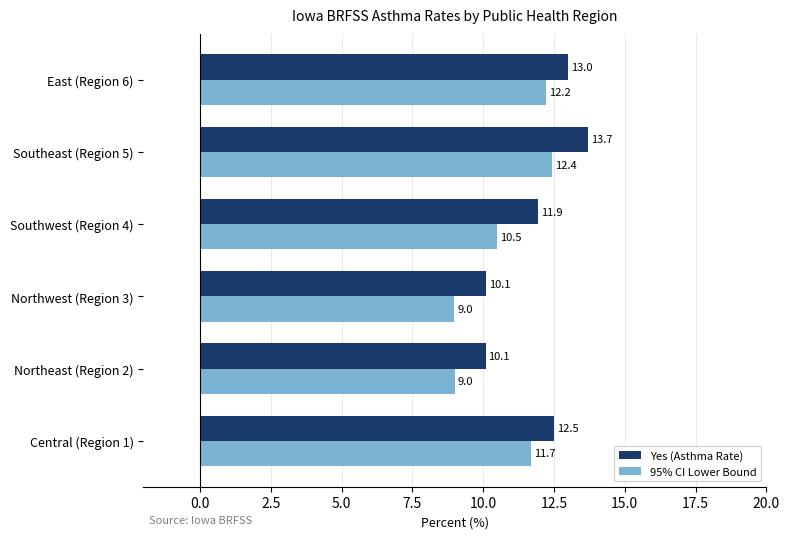

The 95% CI Lower Bound series shows 12.2 at East (Region 6). True or false?

True